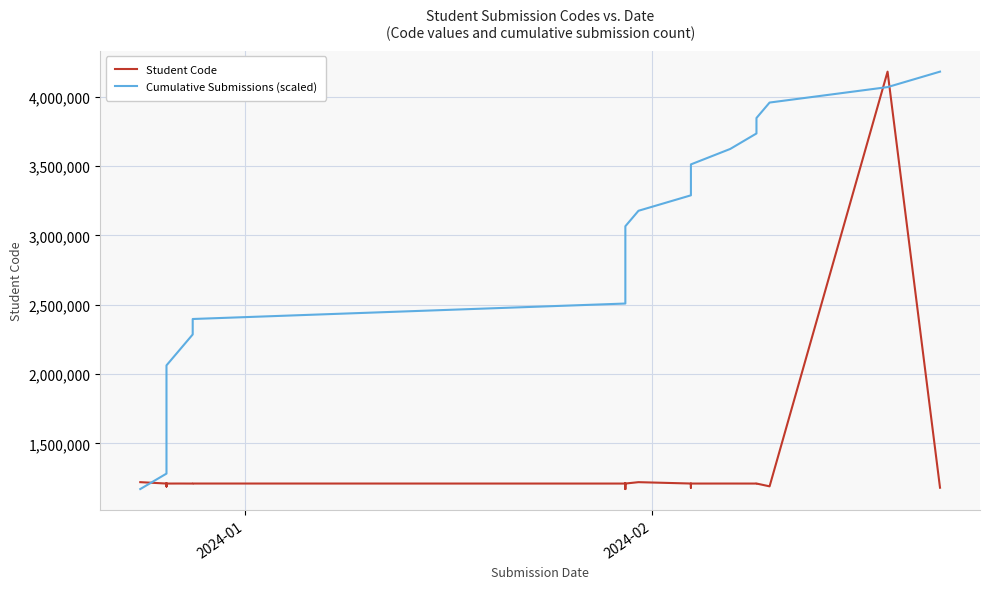

How many values in the Cumulative Submissions (scaled) series exceed 2731109?

14